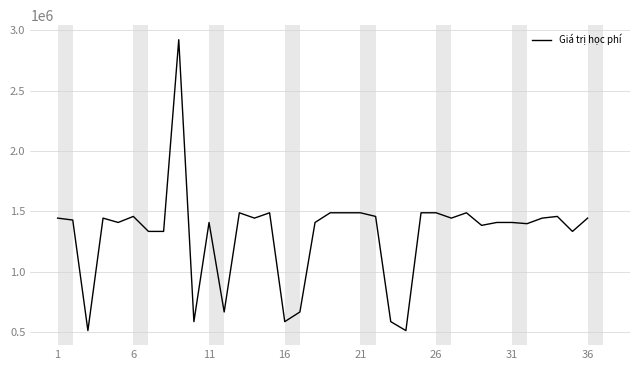

What is the difference between the maximum and minimum values?

2405000